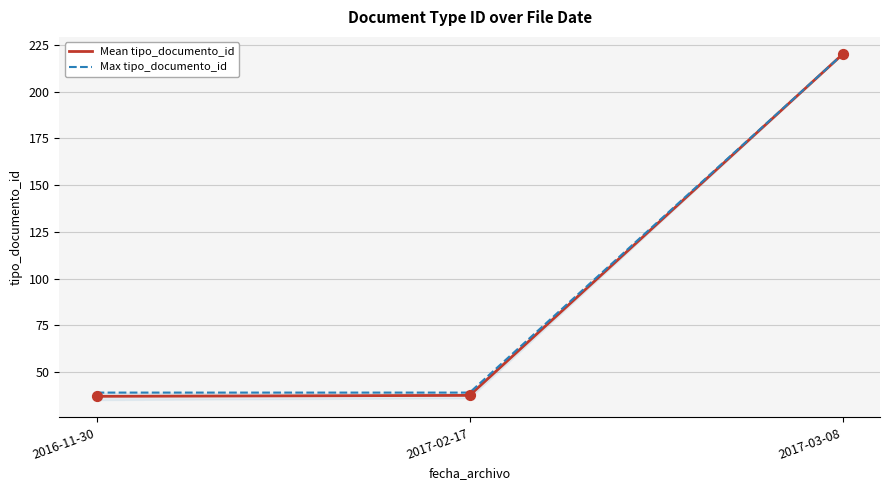

Which series has the largest total across all categories?

Max tipo_documento_id